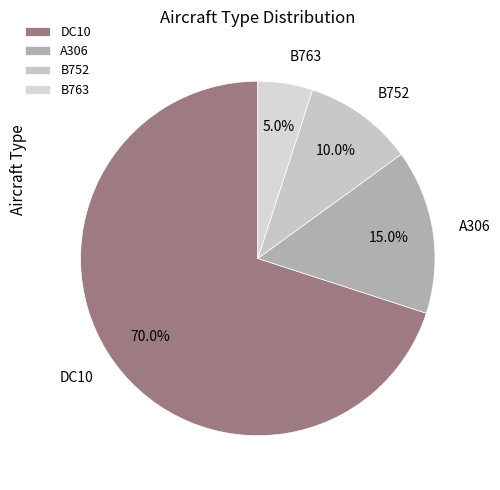

To the nearest percent, what portion does A306 represent?

15%